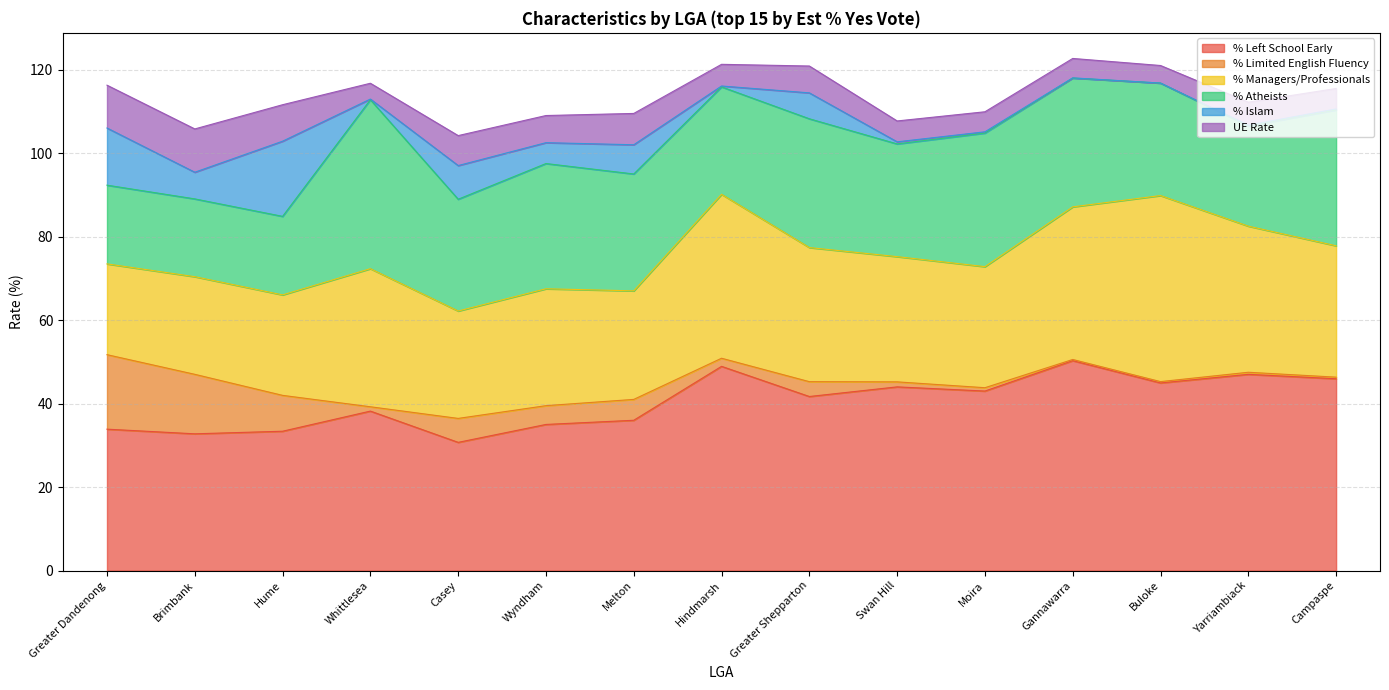

Does the chart have visible grid lines?

Yes